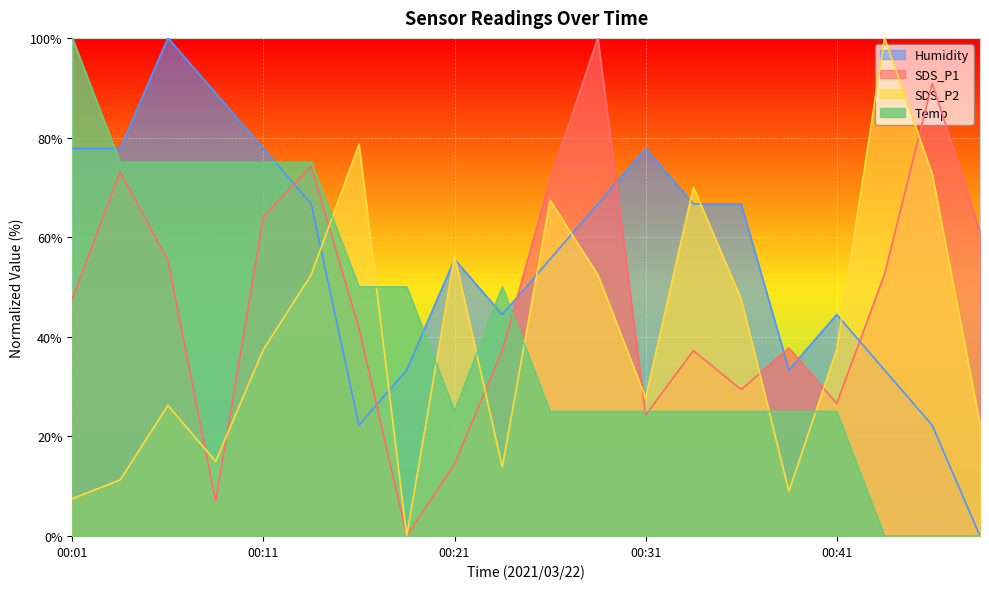

Reading left to right, extract all data points from this chart.

SDS_P1: 00:01=47.7	00:03=73.1	00:06=55.3	00:08=7.0	00:11=64.1	00:14=74.2	00:16=41.7	00:19=0.0	00:21=14.4	00:24=37.2	00:26=71.4	00:29=100.0	00:31=24.3	00:34=37.2	00:36=29.4	00:39=37.7	00:41=26.6	00:44=52.5	00:46=90.9	00:49=61.1
SDS_P2: 00:01=7.5	00:03=11.2	00:06=26.2	00:08=15.0	00:11=37.5	00:14=52.4	00:16=78.7	00:19=0.0	00:21=56.2	00:24=13.9	00:26=67.4	00:29=52.4	00:31=27.7	00:34=70.0	00:36=47.6	00:39=9.0	00:41=37.5	00:44=100.0	00:46=72.7	00:49=22.5
Temp: 00:01=100.0	00:03=75.0	00:06=75.0	00:08=75.0	00:11=75.0	00:14=75.0	00:16=50.0	00:19=50.0	00:21=25.0	00:24=50.0	00:26=25.0	00:29=25.0	00:31=25.0	00:34=25.0	00:36=25.0	00:39=25.0	00:41=25.0	00:44=0.0	00:46=0.0	00:49=0.0
Humidity: 00:01=77.8	00:03=77.8	00:06=100.0	00:08=88.9	00:11=77.8	00:14=66.7	00:16=22.2	00:19=33.3	00:21=55.6	00:24=44.4	00:26=55.6	00:29=66.7	00:31=77.8	00:34=66.7	00:36=66.7	00:39=33.3	00:41=44.4	00:44=33.3	00:46=22.2	00:49=0.0